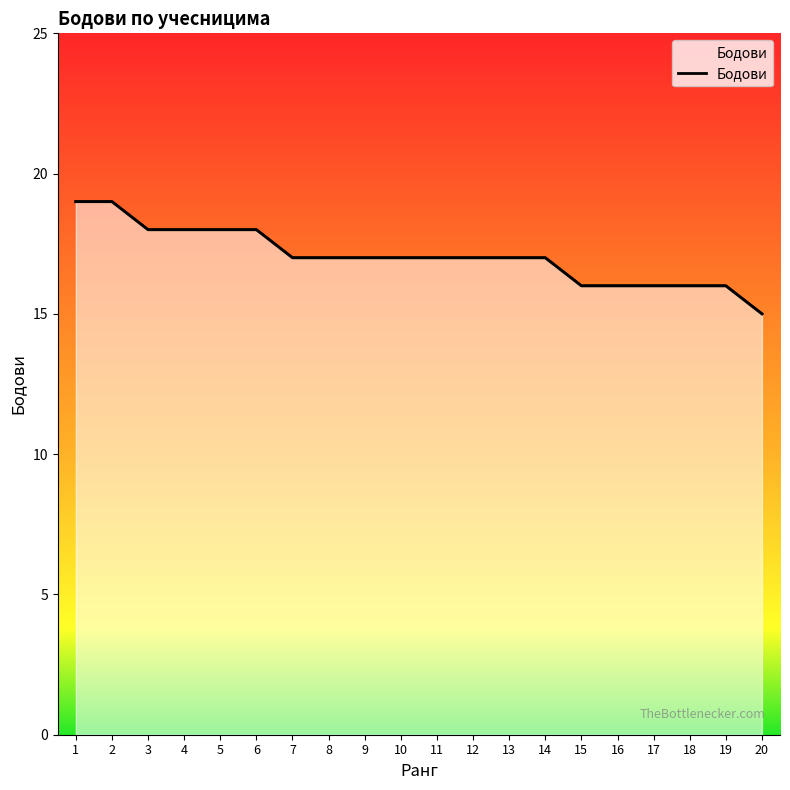

True or false: the data has more than 1 interior local peaks.

False